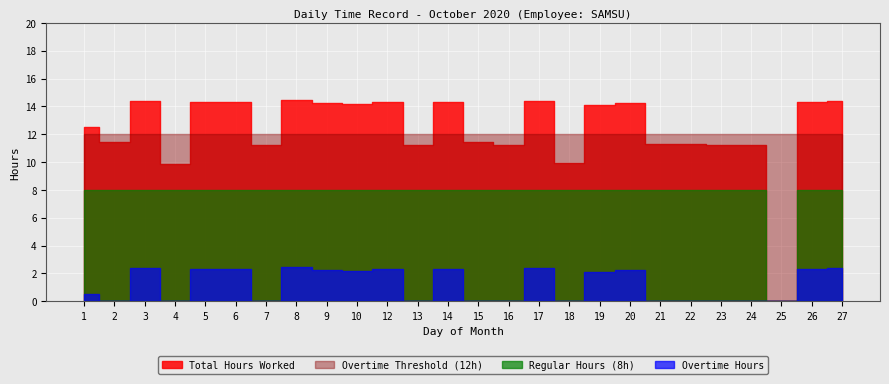

Which label corresponds to the largest value in the chart?

8